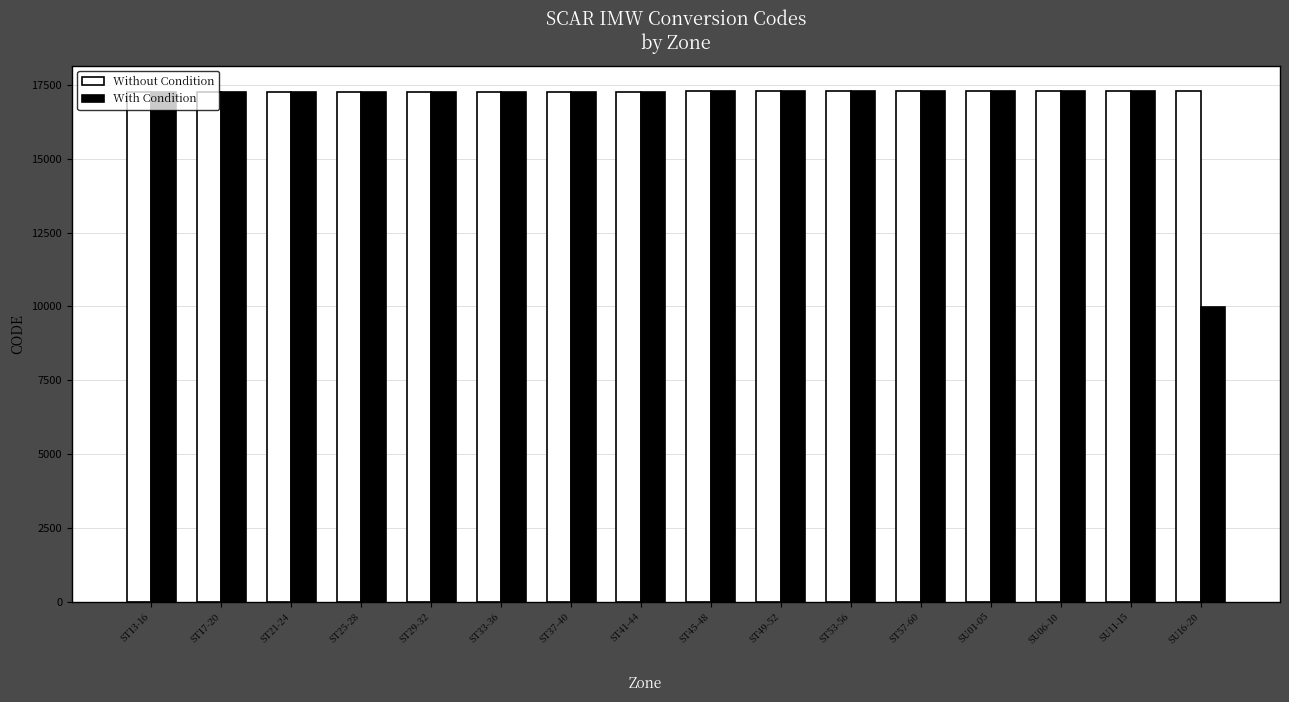

What is the difference between the highest and lowest values at SU16-20?

7322